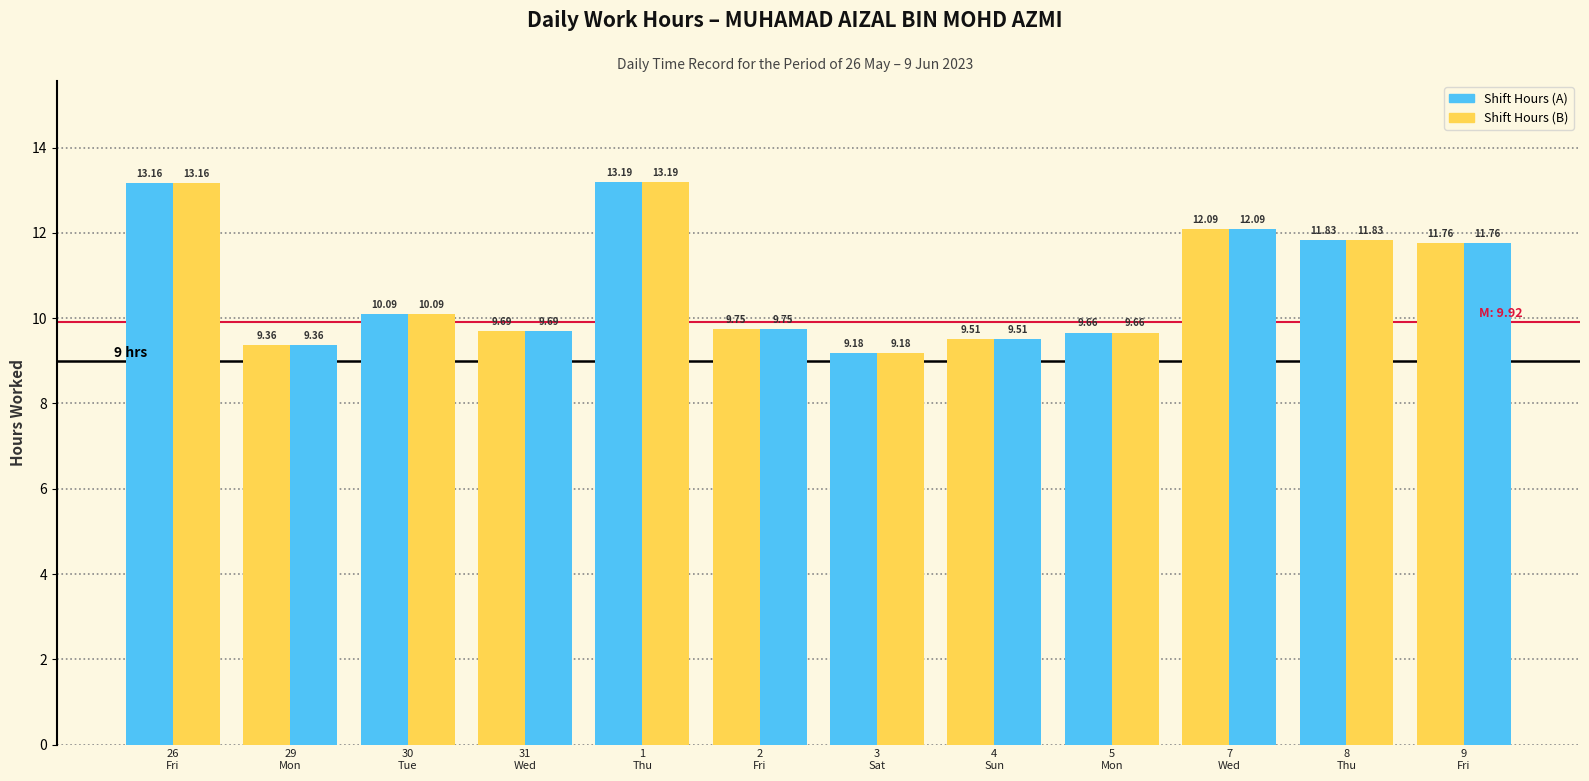

How many bars are there in each group?

2